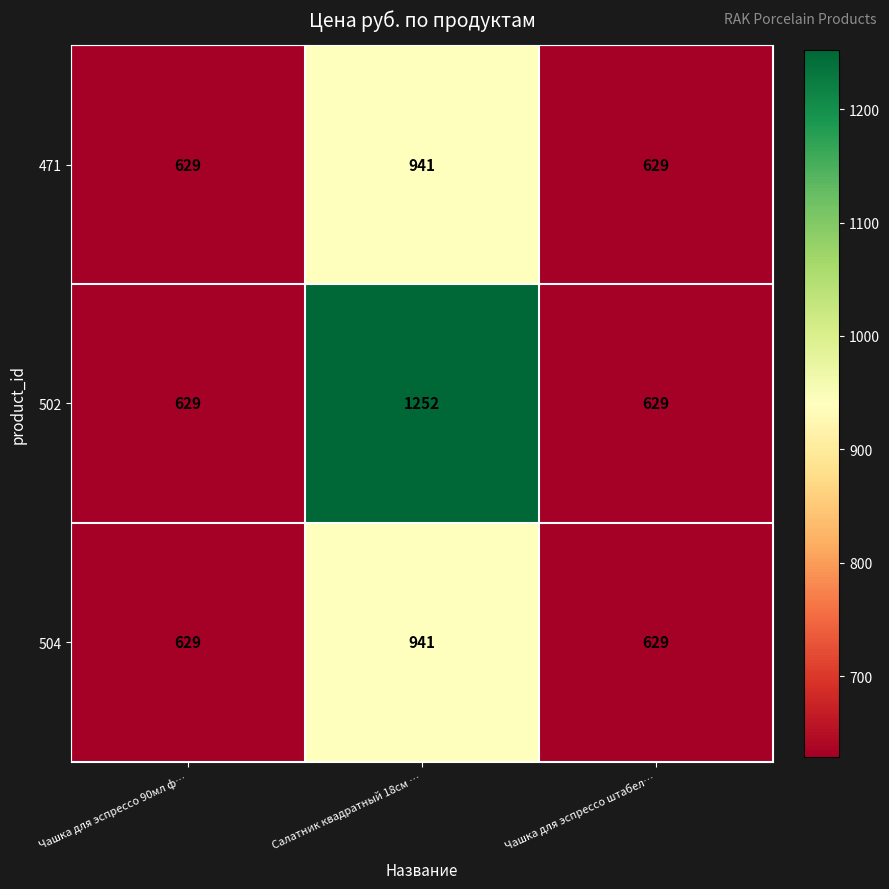

What is the difference between the maximum and minimum values in the 471 series?

312